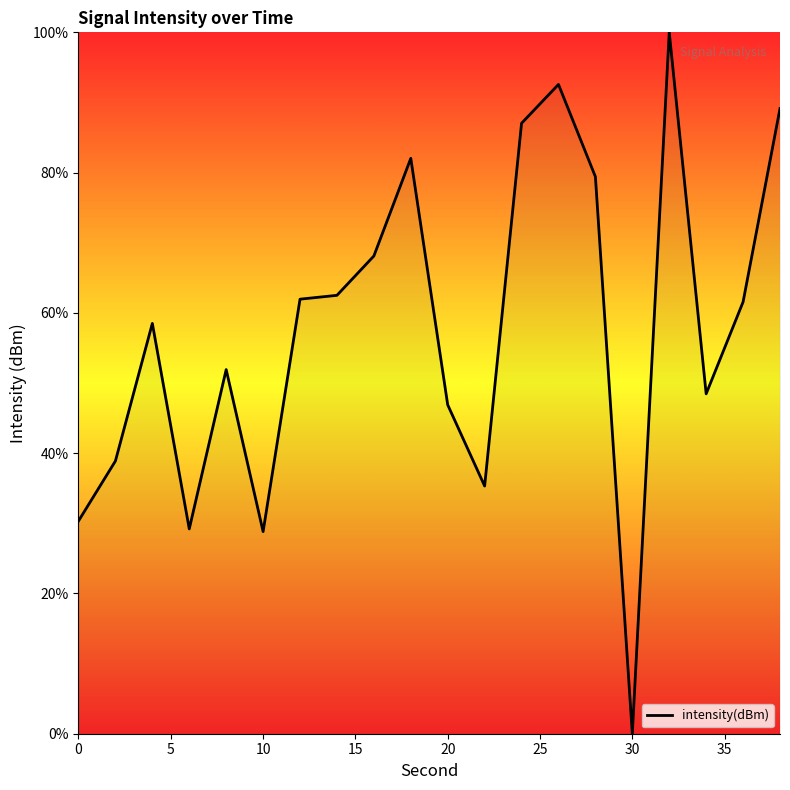

What is the maximum value shown in the chart?

100.0